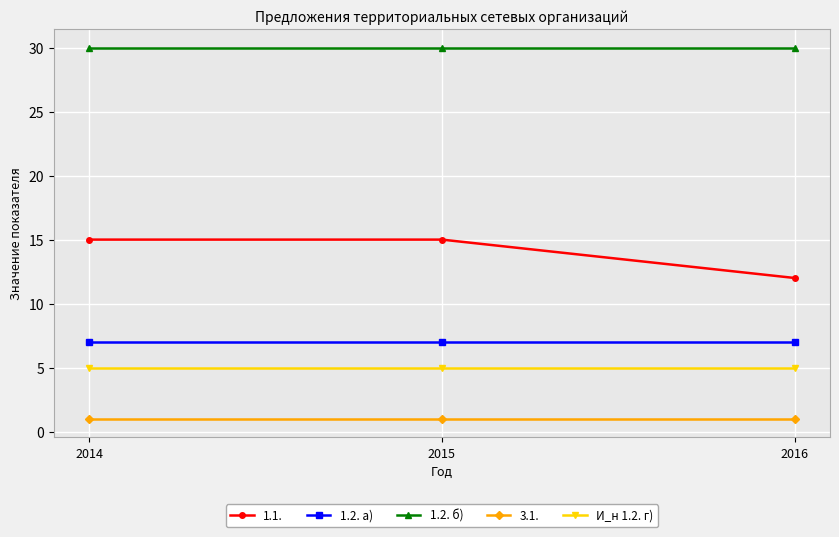

Does the chart display data point markers on the line(s)?

Yes